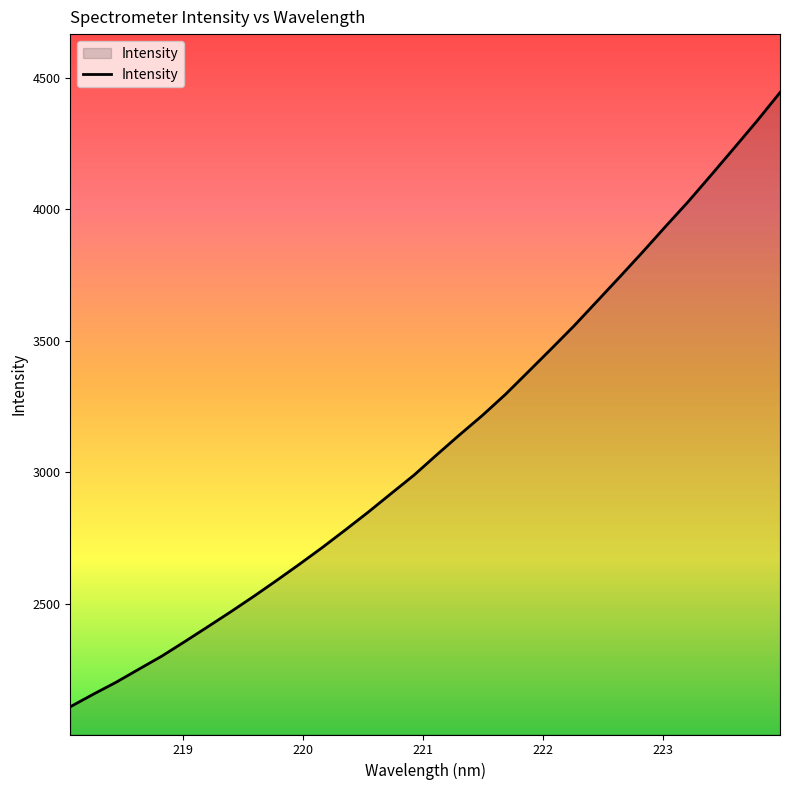

What is the smallest value displayed?

2108.4